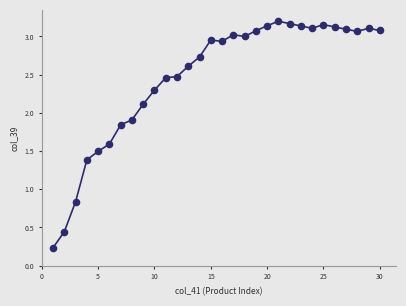

What is the range of X values (max minus min)?

29.0